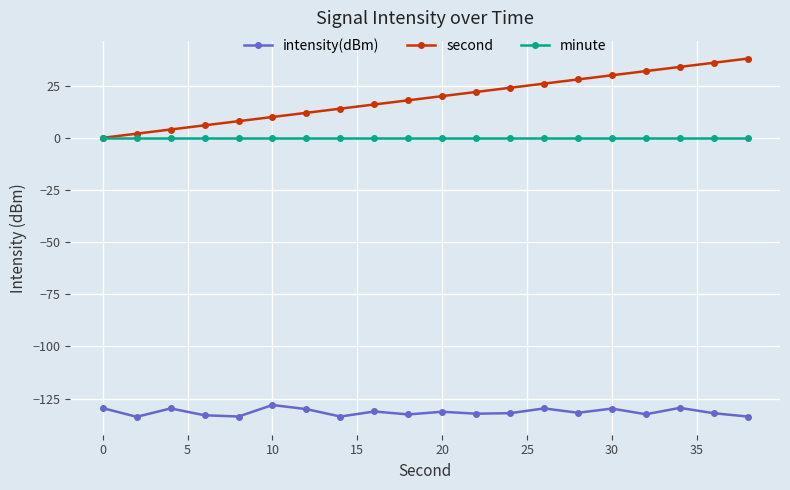

Which series has the largest total across all categories?

second